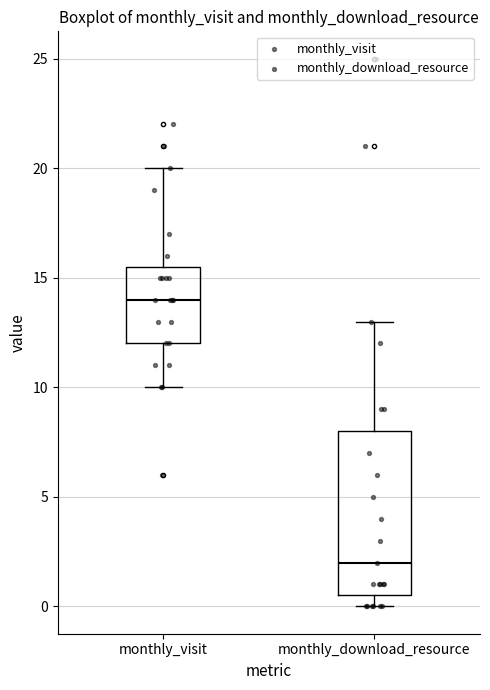

Where is the lower edge of the box for monthly_download_resource on the y-axis? The values are not printed on the chart, so give them approximately, as read against the axis.

0.5